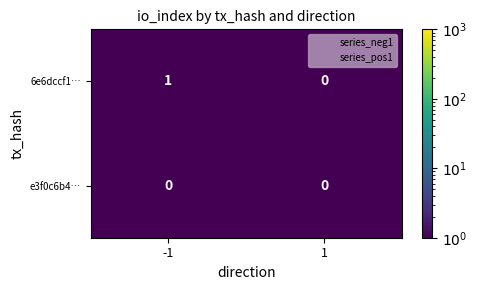

The value of e3f0c6b4… at -1 is 0. True or false?

True